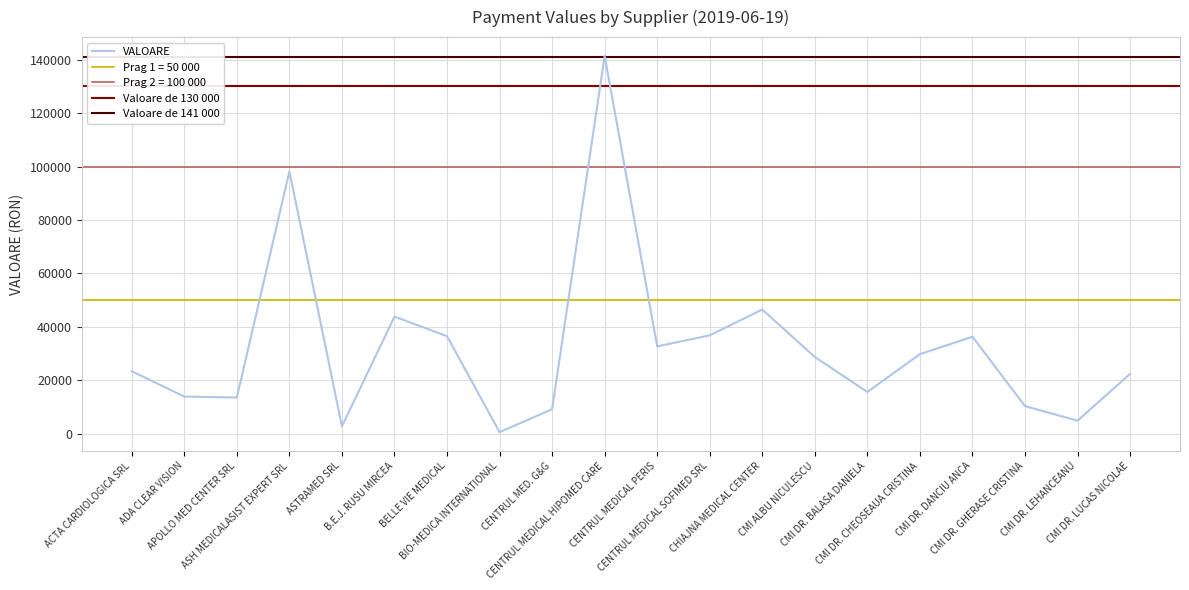

True or false: the data shows 5635.8 at ACTA CARDIOLOGICA SRL.

False